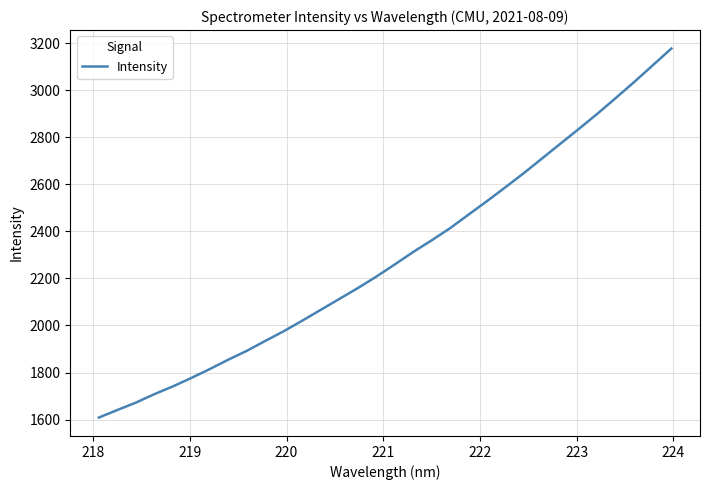

True or false: the data has more than 2 interior local peaks.

False